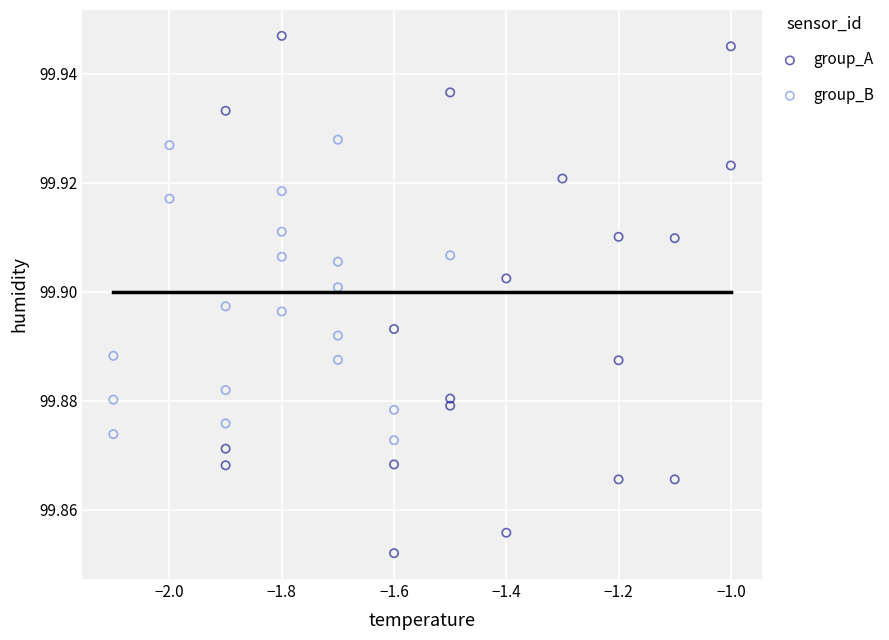

Which series contains the lowest Y value?

group_A